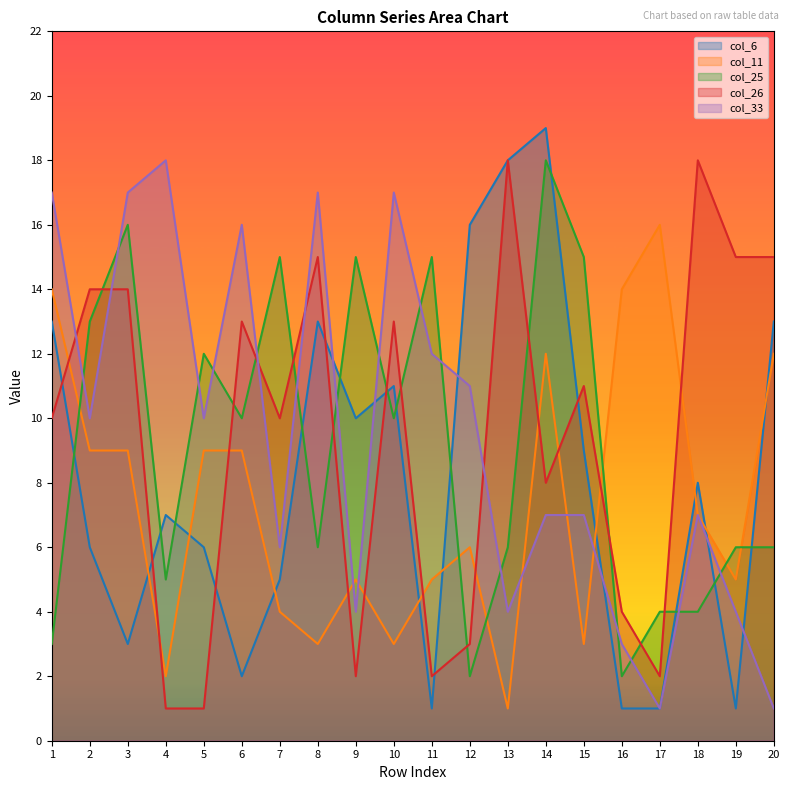

Does the chart have visible grid lines?

No